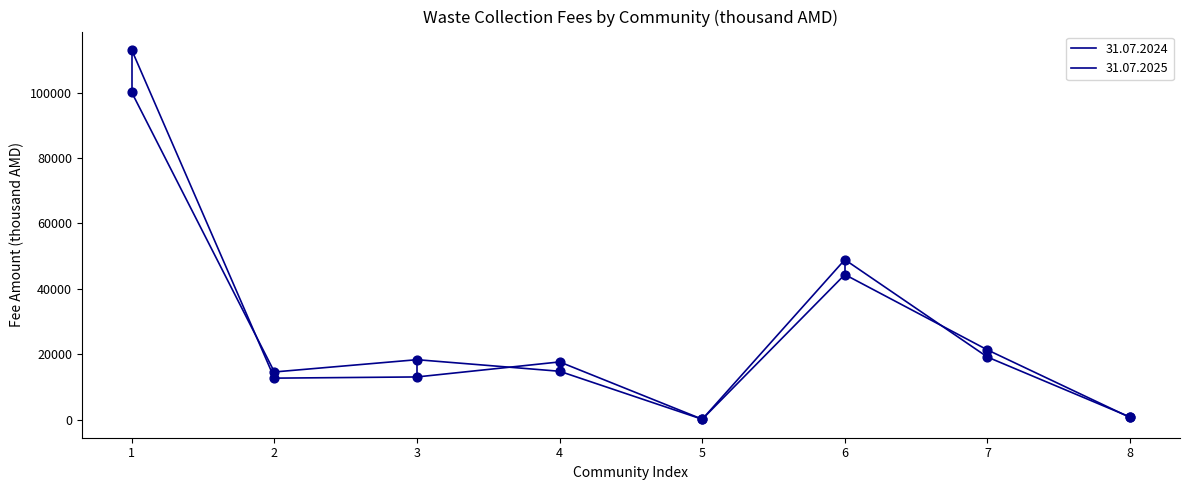

How many lines are shown in the chart?

2